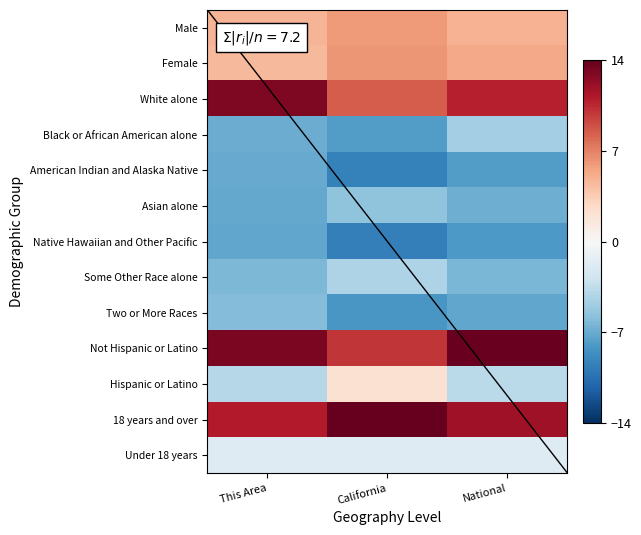

What value does the Black or African American alone series have at National?

-4.8